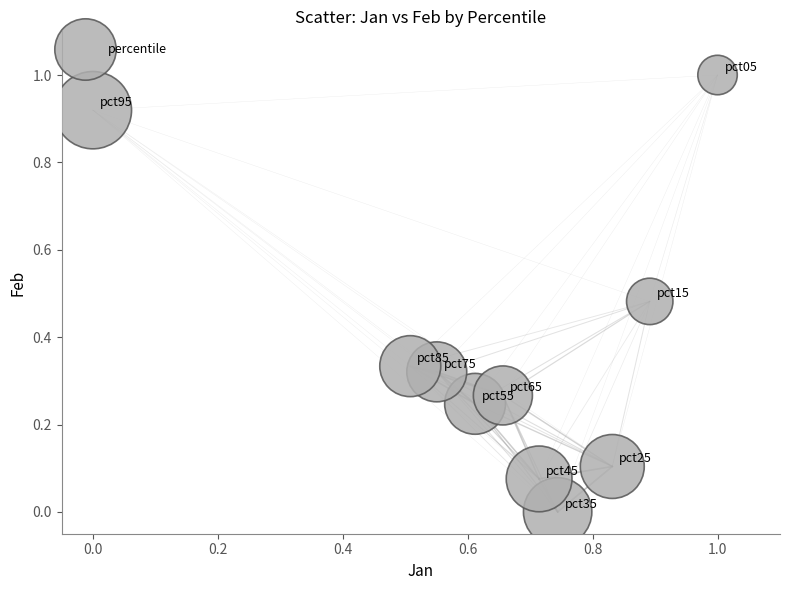

What is the average X value?

0.7